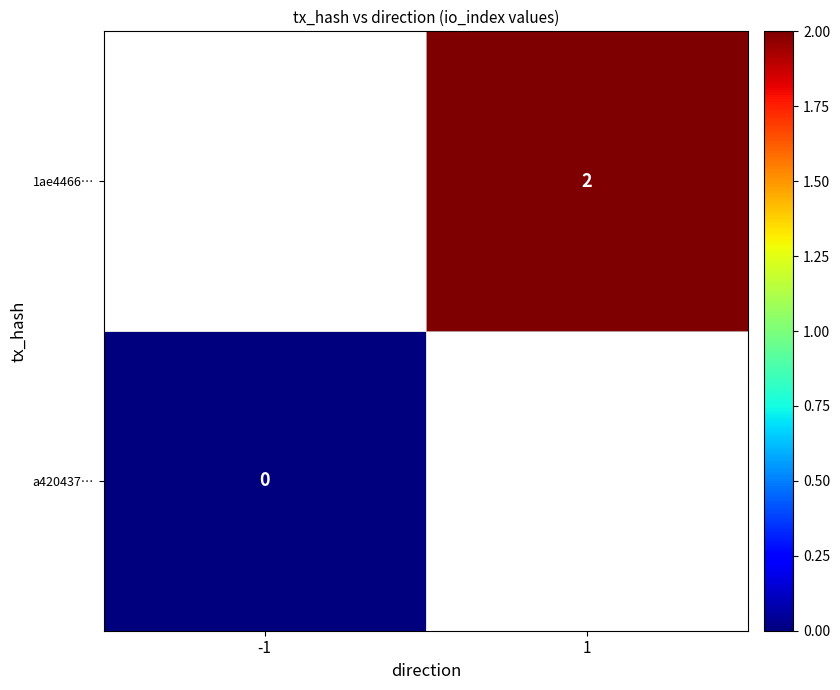

At how many categories does at least one series exceed 1?

1